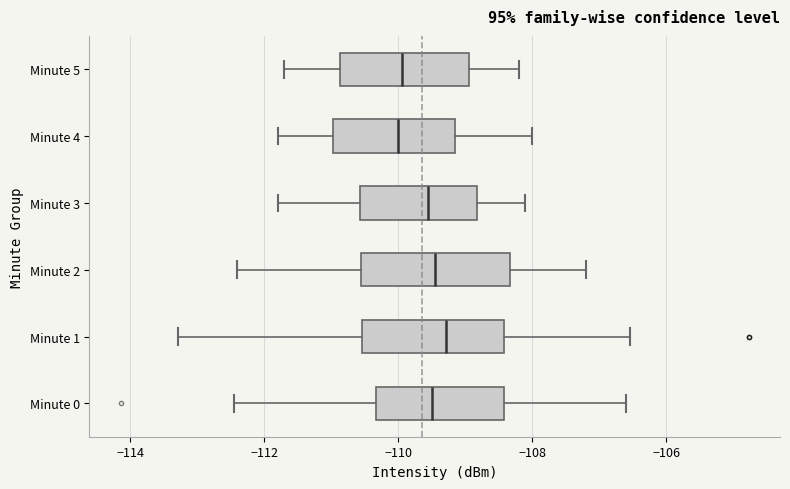

Reading bottom to top, read every box against the x-axis: the position of its median line, the range the box covers, and the ends of its whiskers. The values are not printed on the chart, so give them approximately, as read against the axis.

Minute 0: median -109.4, box -110.4 to -108.4, whiskers -112.4 to -106.6
Minute 1: median -109.2, box -110.6 to -108.4, whiskers -113.2 to -106.6
Minute 2: median -109.4, box -110.6 to -108.4, whiskers -112.4 to -107.2
Minute 3: median -109.6, box -110.6 to -108.8, whiskers -111.8 to -108.0
Minute 4: median -110.0, box -111.0 to -109.2, whiskers -111.8 to -108.0
Minute 5: median -110.0, box -110.8 to -109.0, whiskers -111.6 to -108.2